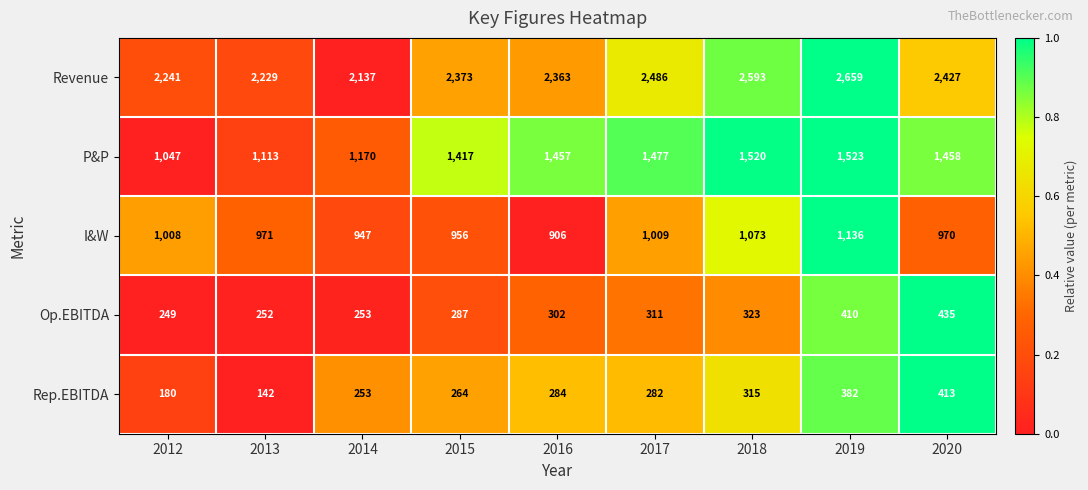

What is the sum of all P&P values?

12182